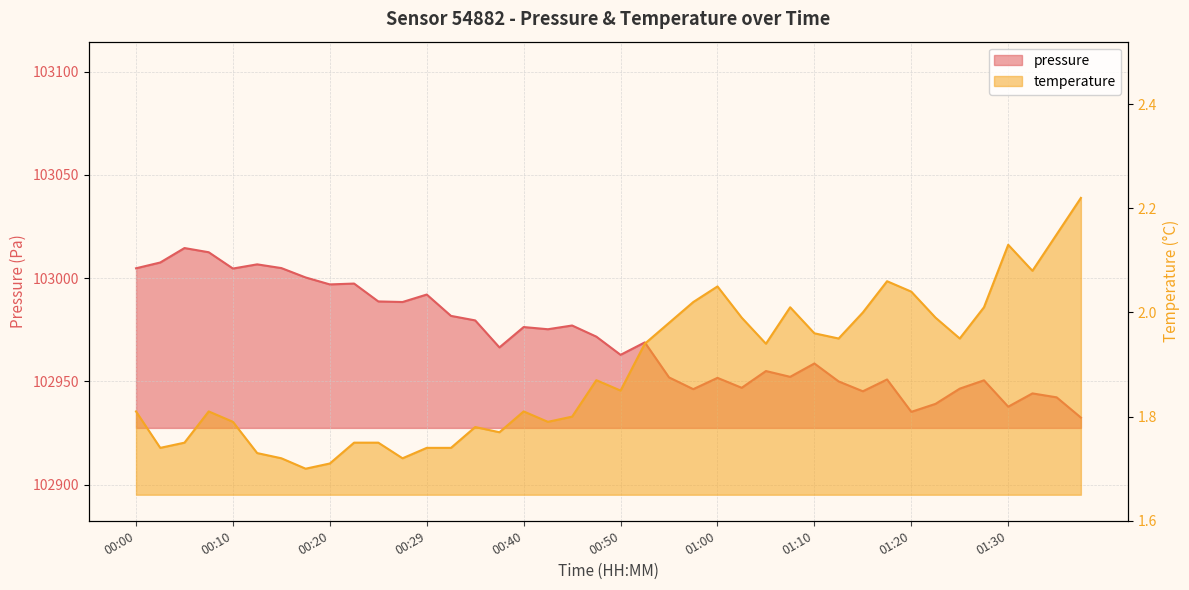

Where is the first local minimum for temperature?

00:02